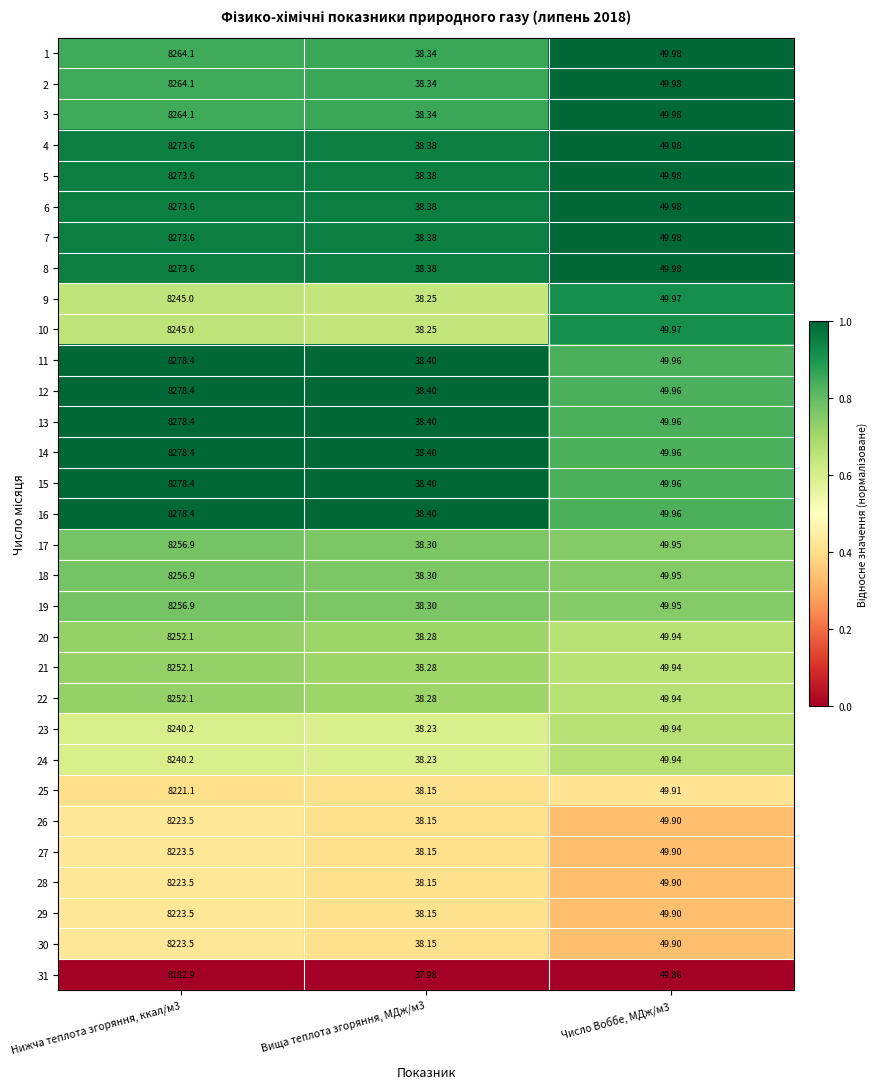

Count the number of categories in the chart.

3